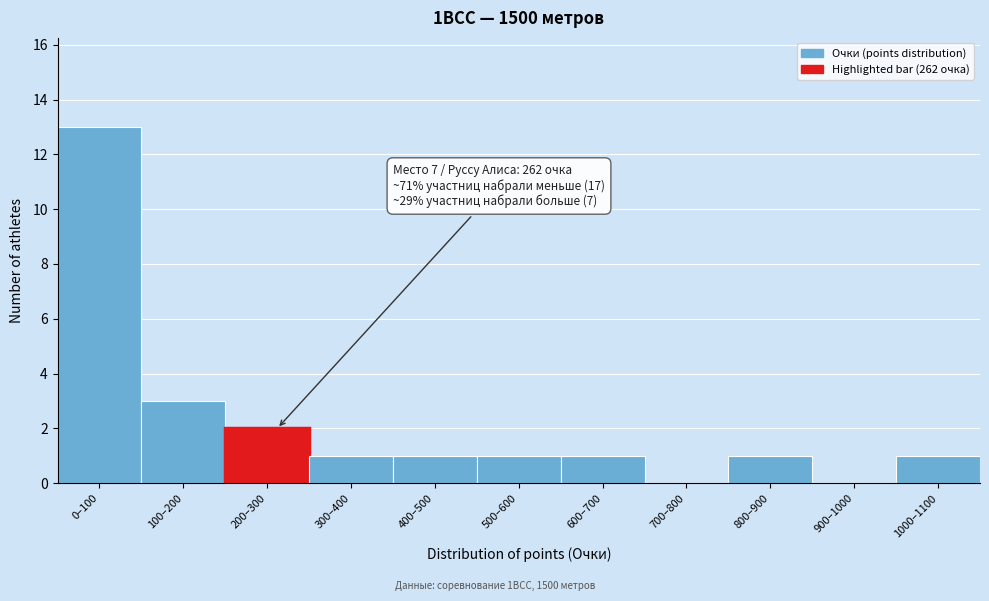

Reading left to right, extract all data points from this chart.

0–100=13	100–200=3	200–300=2	300–400=1	400–500=1	500–600=1	600–700=1	700–800=0	800–900=1	900–1000=0	1000–1100=1